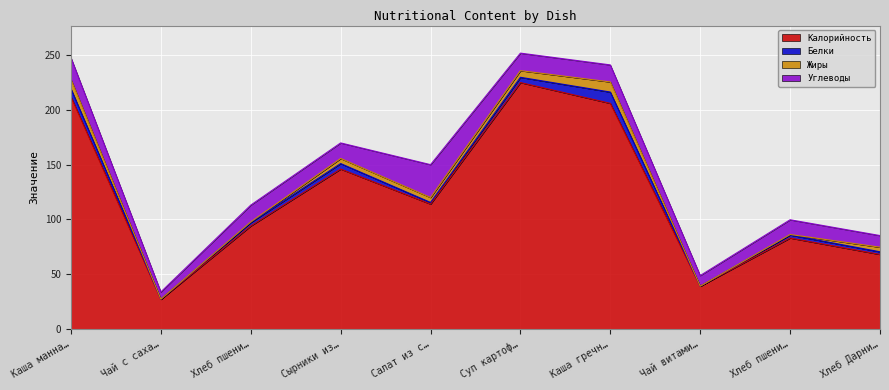

What is the sum of the Белки values at Хлеб Дарницкий and Каша гречневая?

12.7